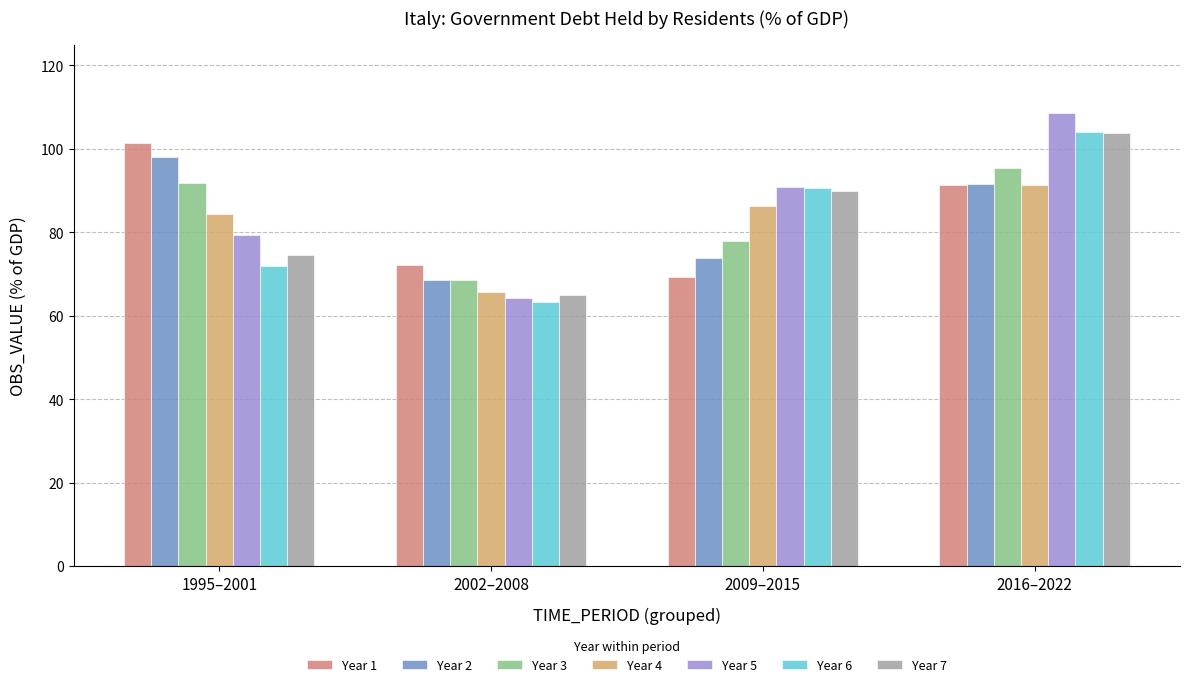

What is the minimum value shown in the chart?

63.3